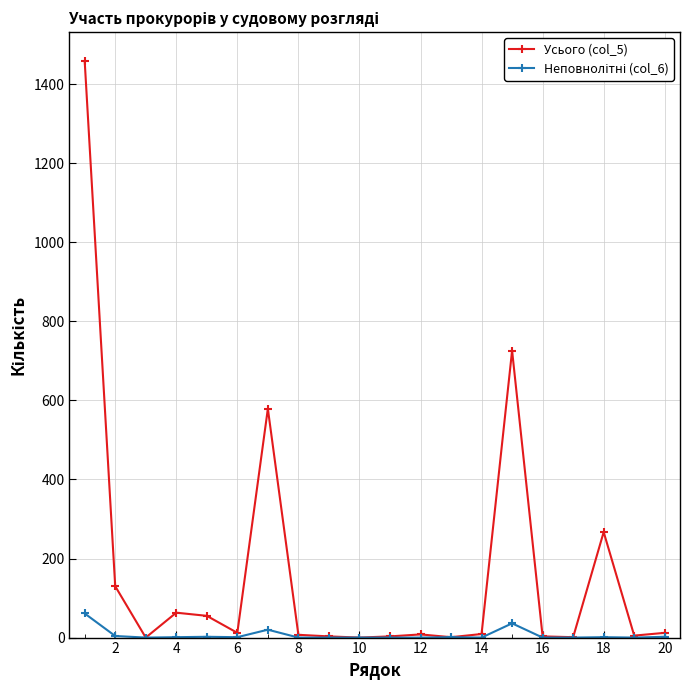

Count the number of data series in this chart.

2